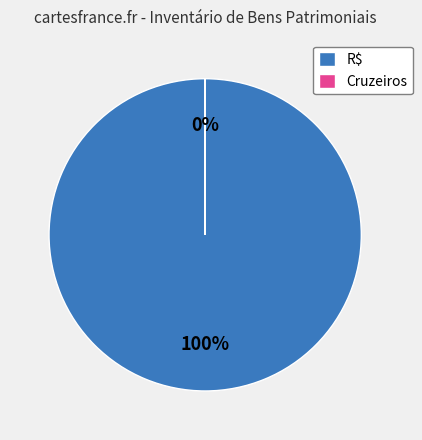

How many segments does this pie chart have?

2